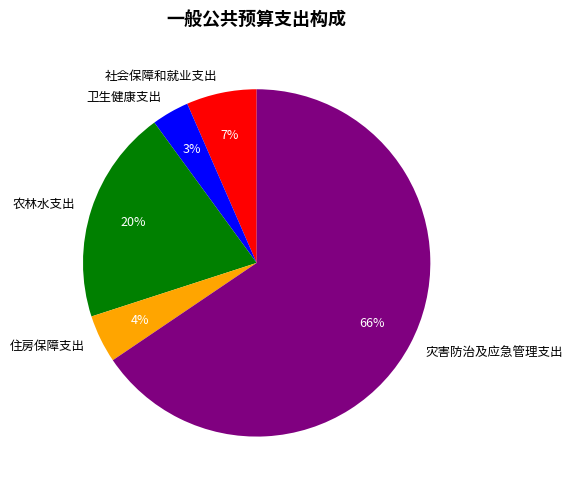

To the nearest percent, what portion does 卫生健康支出 represent?

3%